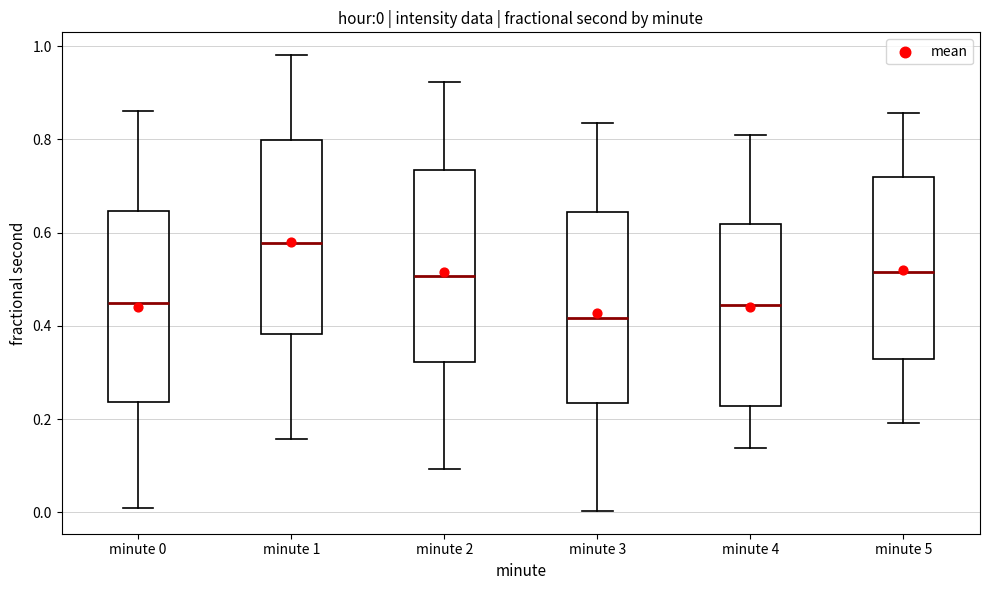

Which box has the highest median line?

minute 1